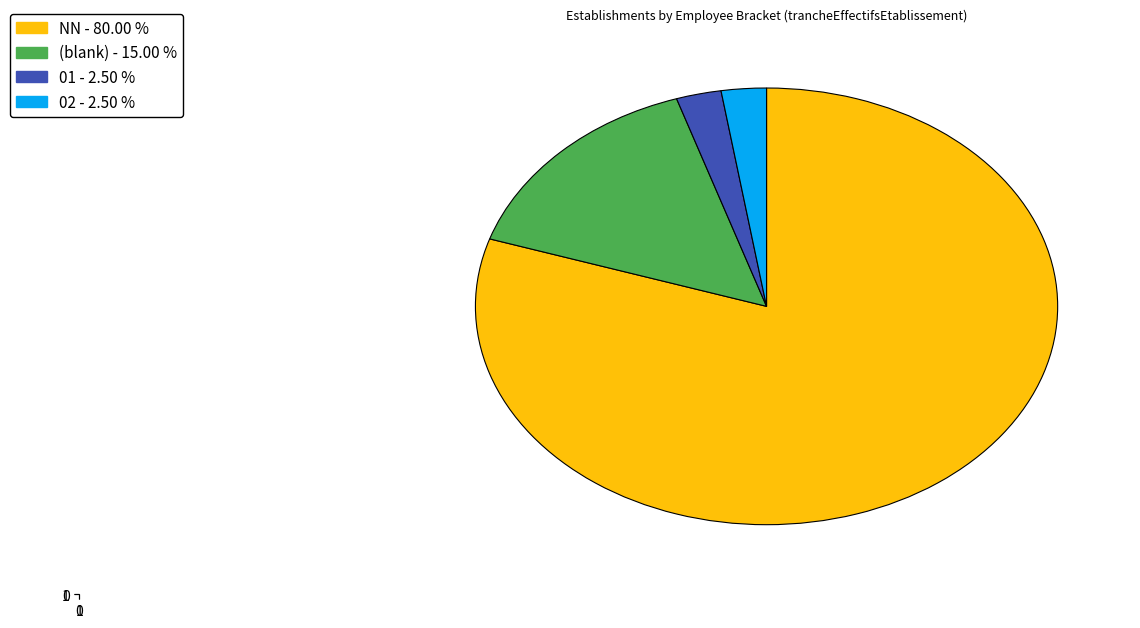

Is there any slice that represents more than half of the pie?

Yes